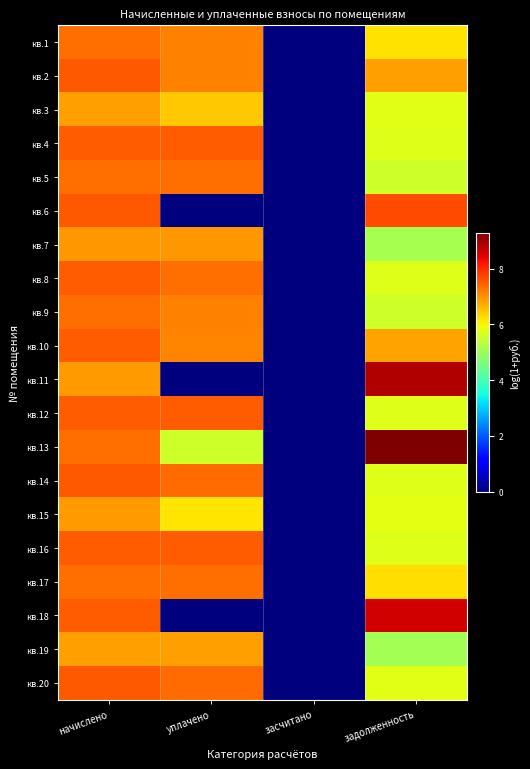

At how many categories does at least one series exceed 8?

1